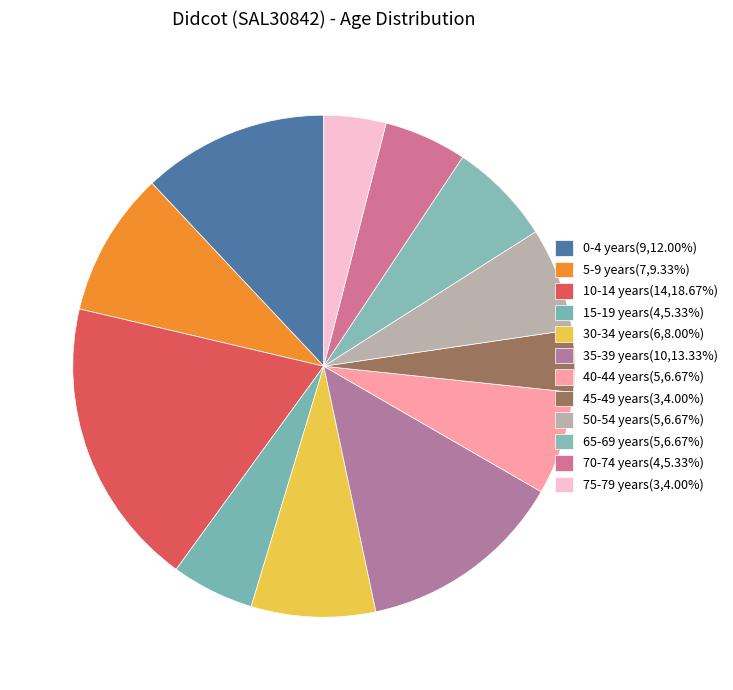

Count the number of slices in the pie.

12